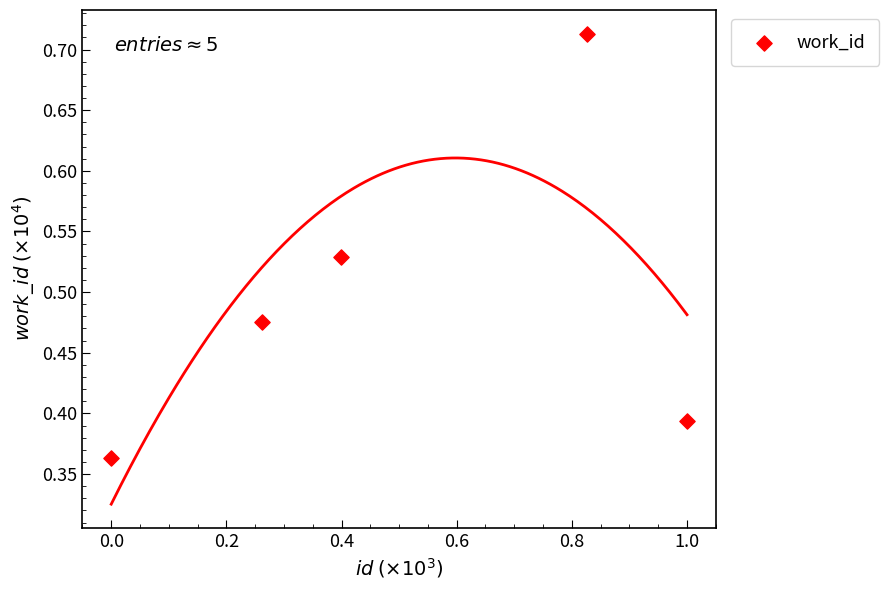

What is the range of Y values (max minus min)?

0.3